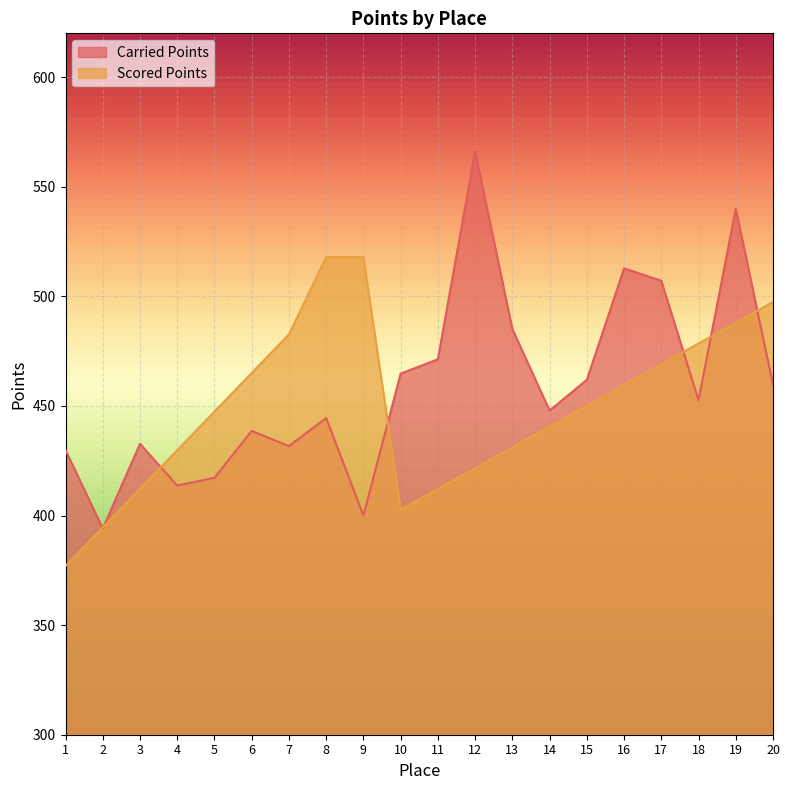

What is the highest value of the Scored Points series?

517.9